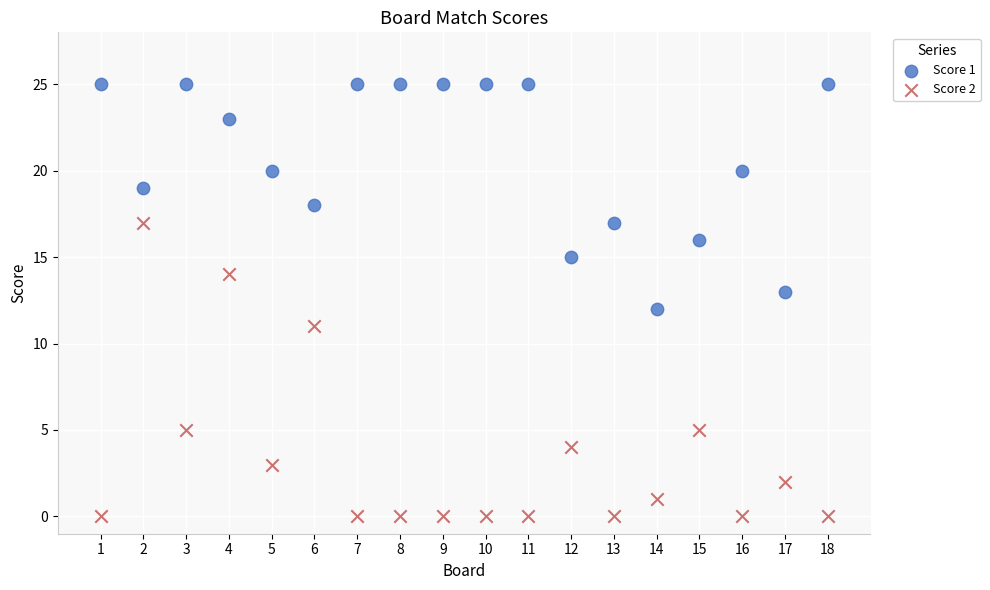

Which series contains the lowest Y value?

Score 2